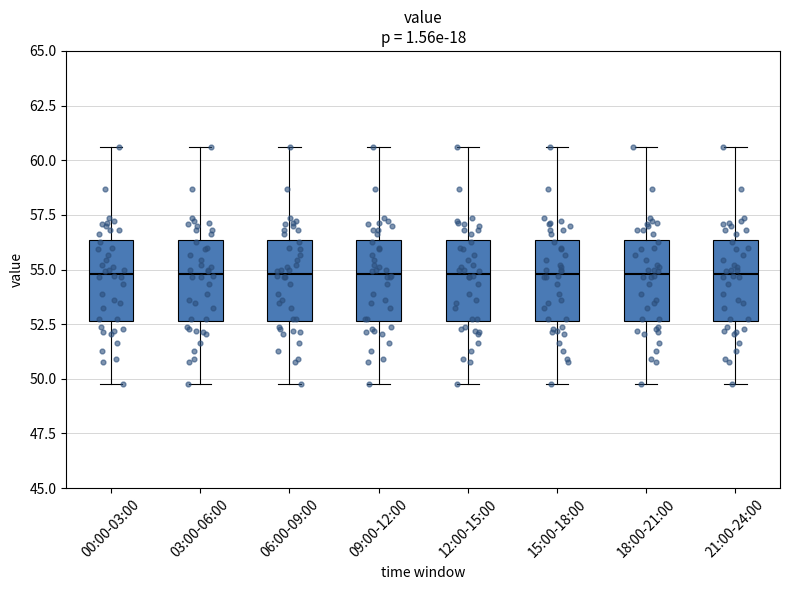

Reading left to right, transcribe this box plot: for each box, give where its median line is, the range the box spans, and where its two whiskers end, as read against the y-axis. The values are not printed on the chart, so give them approximately, as read against the axis.

00:00-03:00: median 55.0, box 52.5 to 56.5, whiskers 50.0 to 60.5
03:00-06:00: median 55.0, box 52.5 to 56.5, whiskers 50.0 to 60.5
06:00-09:00: median 55.0, box 52.5 to 56.5, whiskers 50.0 to 60.5
09:00-12:00: median 55.0, box 52.5 to 56.5, whiskers 50.0 to 60.5
12:00-15:00: median 55.0, box 52.5 to 56.5, whiskers 50.0 to 60.5
15:00-18:00: median 55.0, box 52.5 to 56.5, whiskers 50.0 to 60.5
18:00-21:00: median 55.0, box 52.5 to 56.5, whiskers 50.0 to 60.5
21:00-24:00: median 55.0, box 52.5 to 56.5, whiskers 50.0 to 60.5